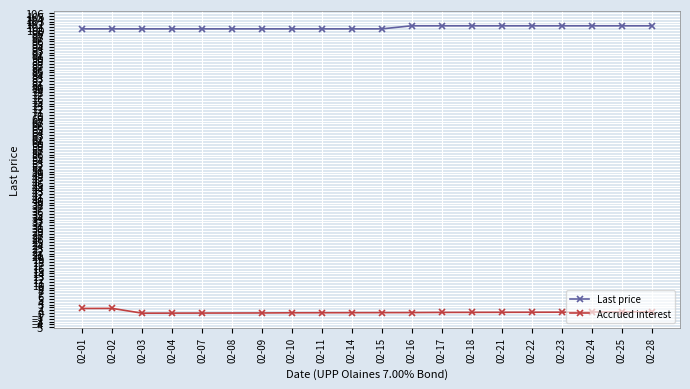

What is the value of the Last price point at the 19th from the left?

101.5